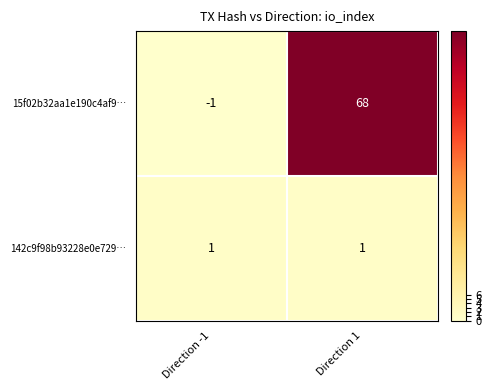

Which category has the highest value in the 15f02b32aa1e190c4af9… series?

Direction 1